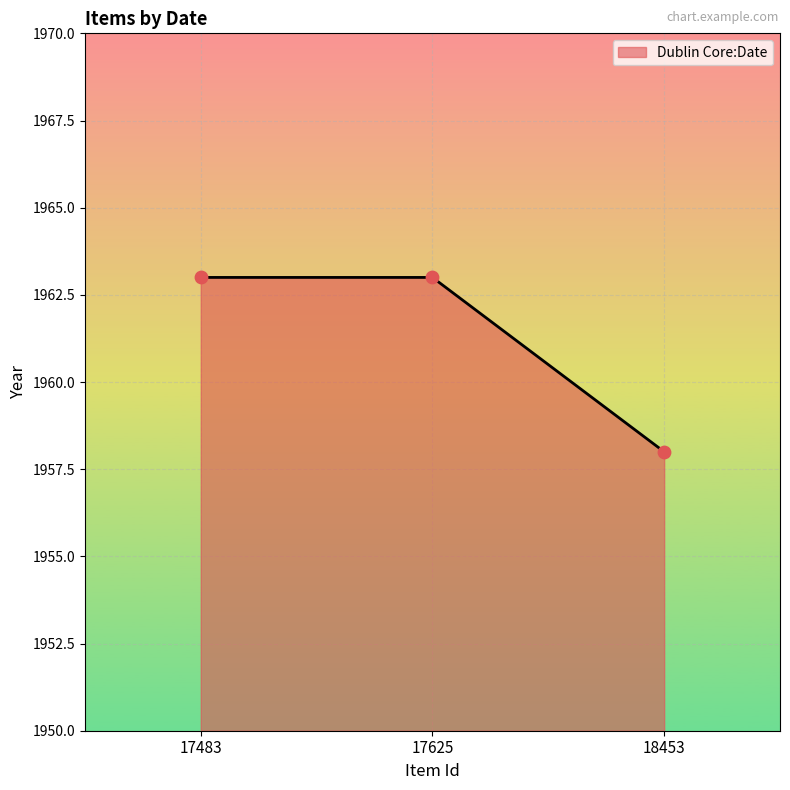

Approximately how many times larger is the value at 17625 compared to 18453?

1.0